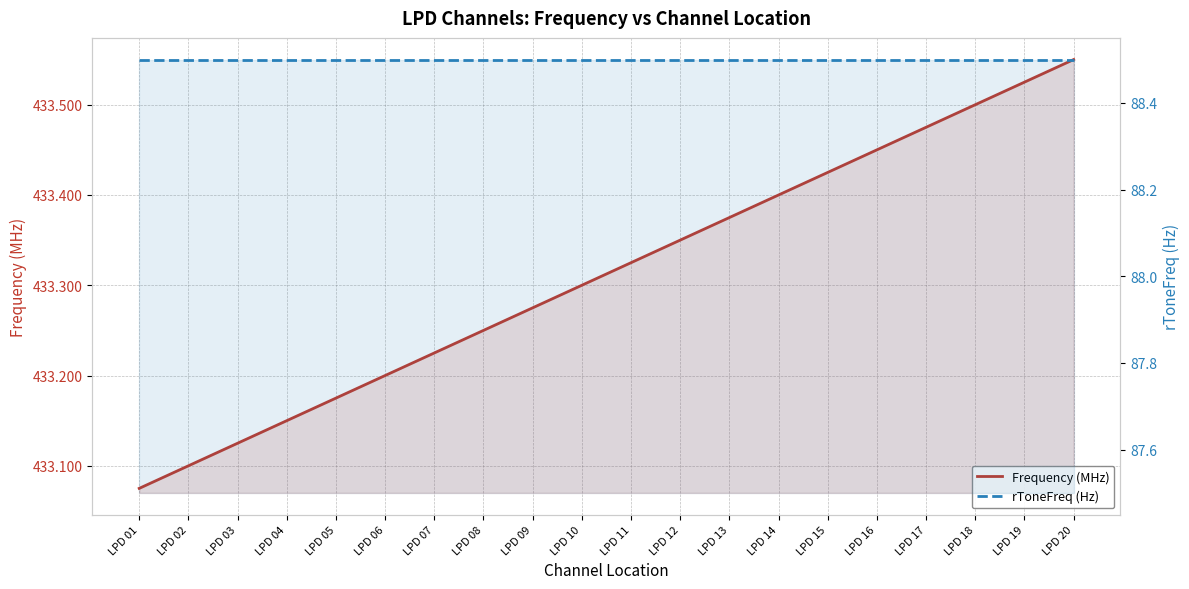

The Frequency (MHz) series shows 433.1 at LPD 02. True or false?

True